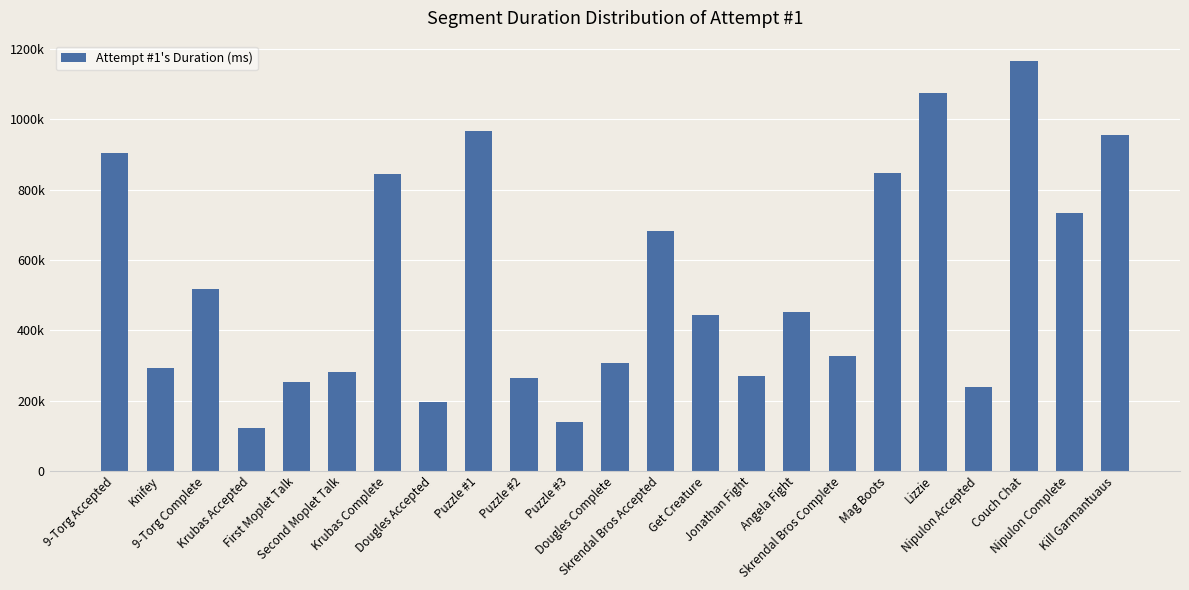

Are the bars horizontal?

No